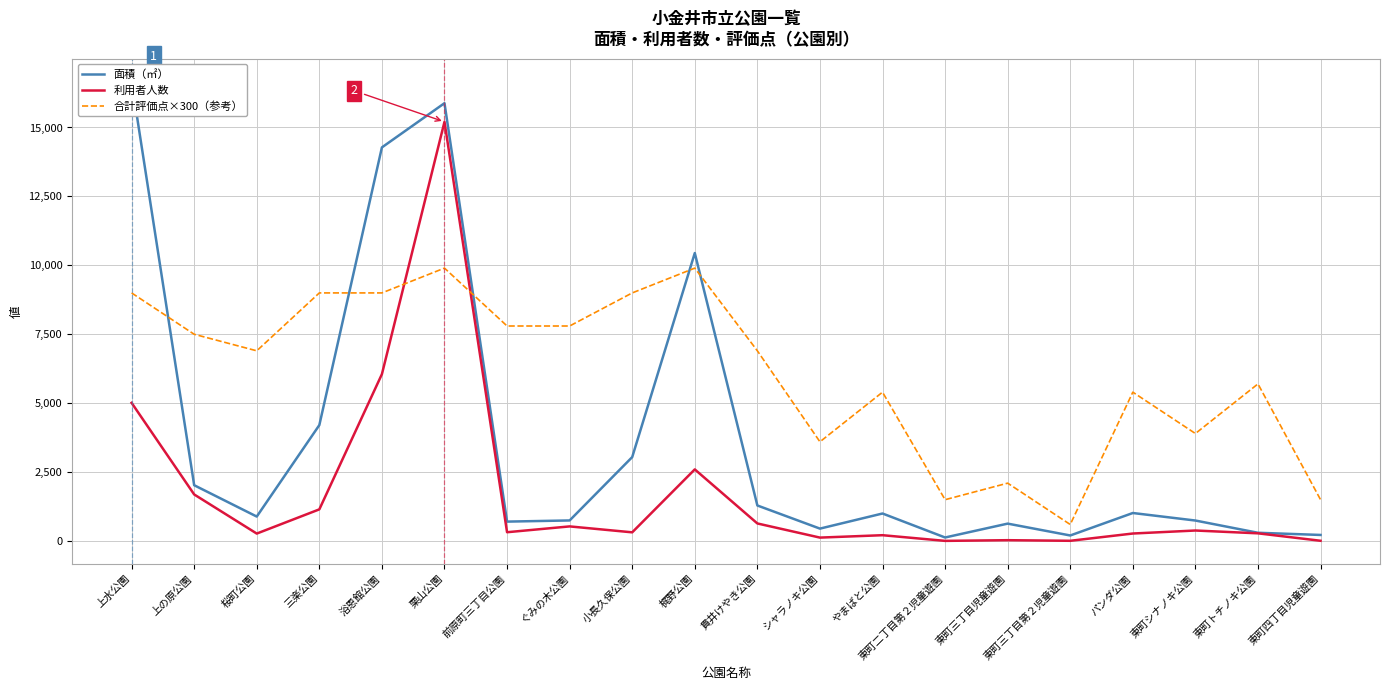

Which series has the widest spread of values?

面積（㎡）